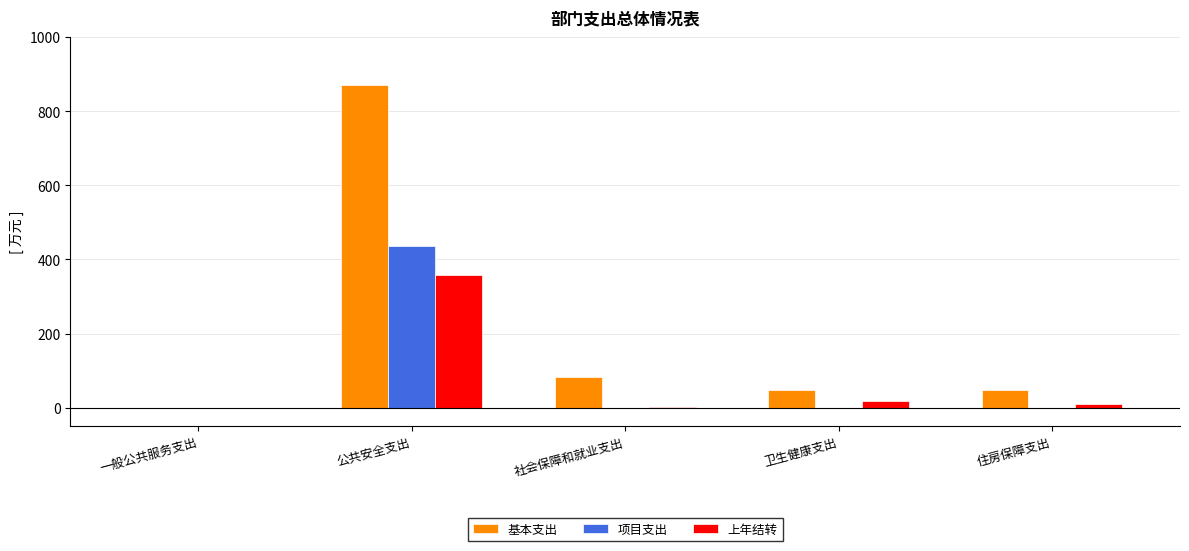

Which category has the highest value in the 项目支出 series?

公共安全支出